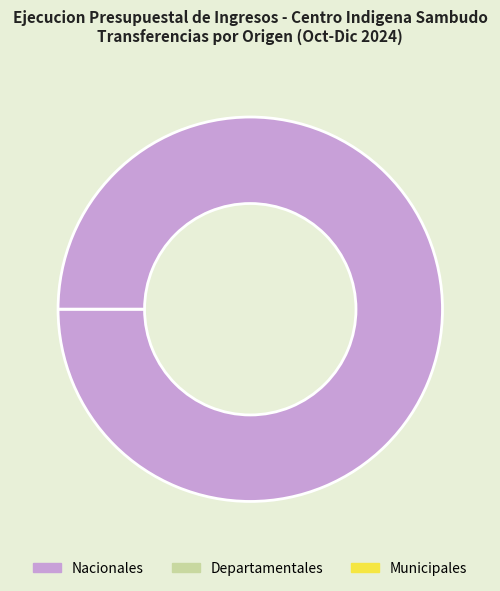

True or false: Nacionales accounts for 99% of the total.

False